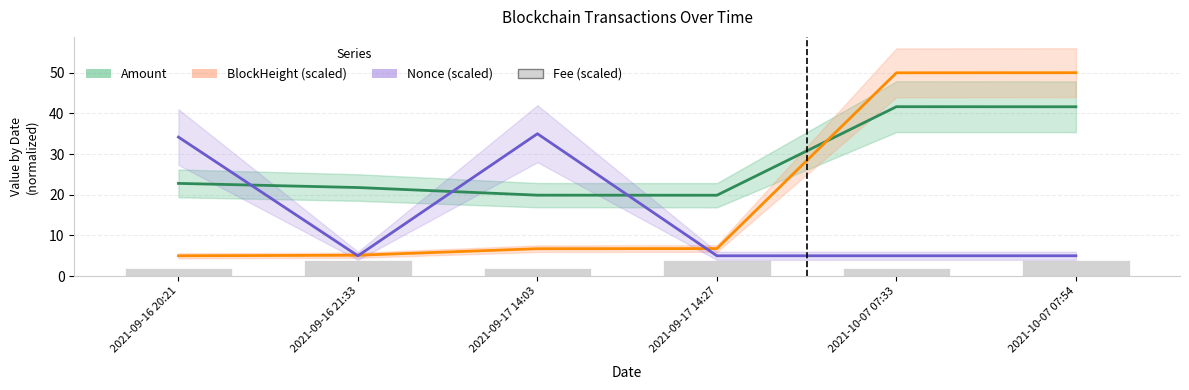

At how many categories does at least one series exceed 20?

5